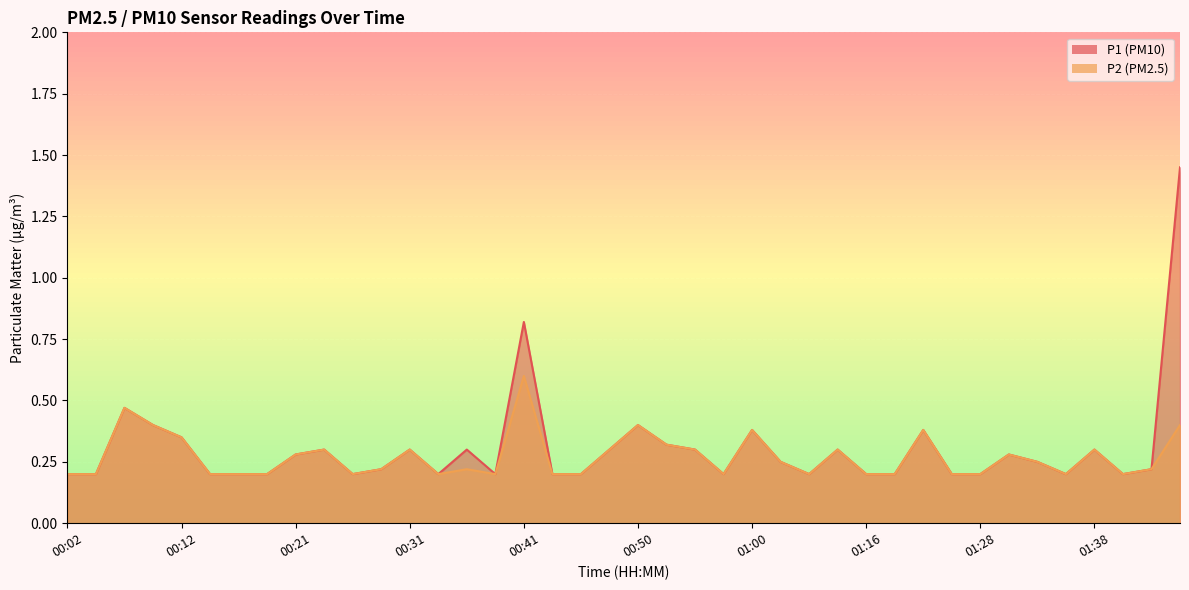

How many distinct data groups are displayed?

2